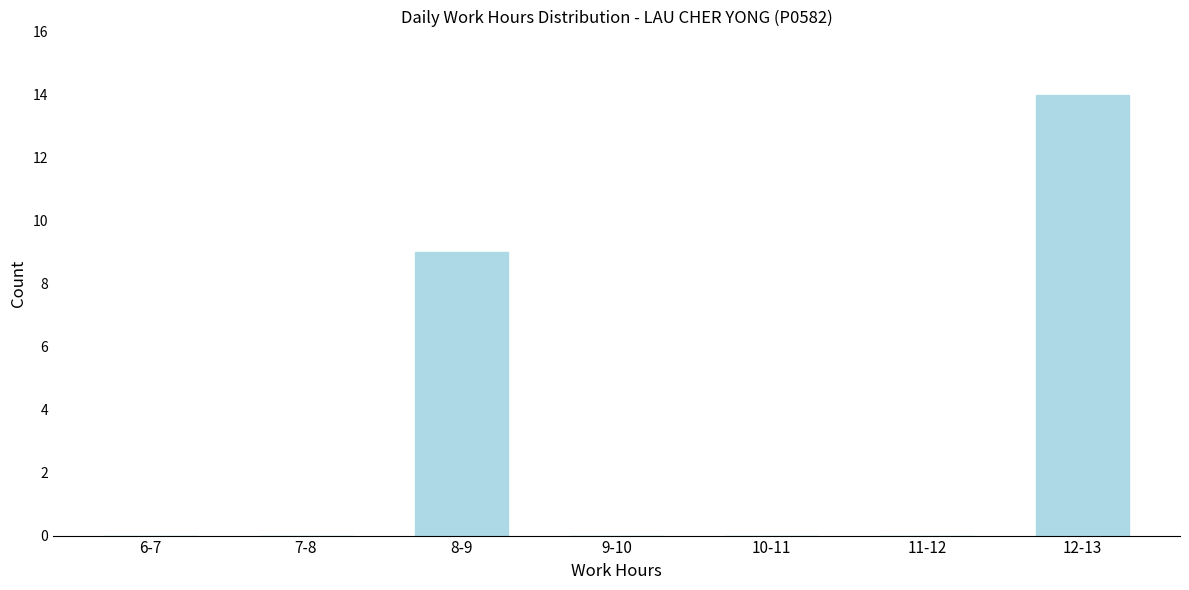

Reading left to right, extract all data points from this chart.

6-7=0	7-8=0	8-9=9	9-10=0	10-11=0	11-12=0	12-13=14